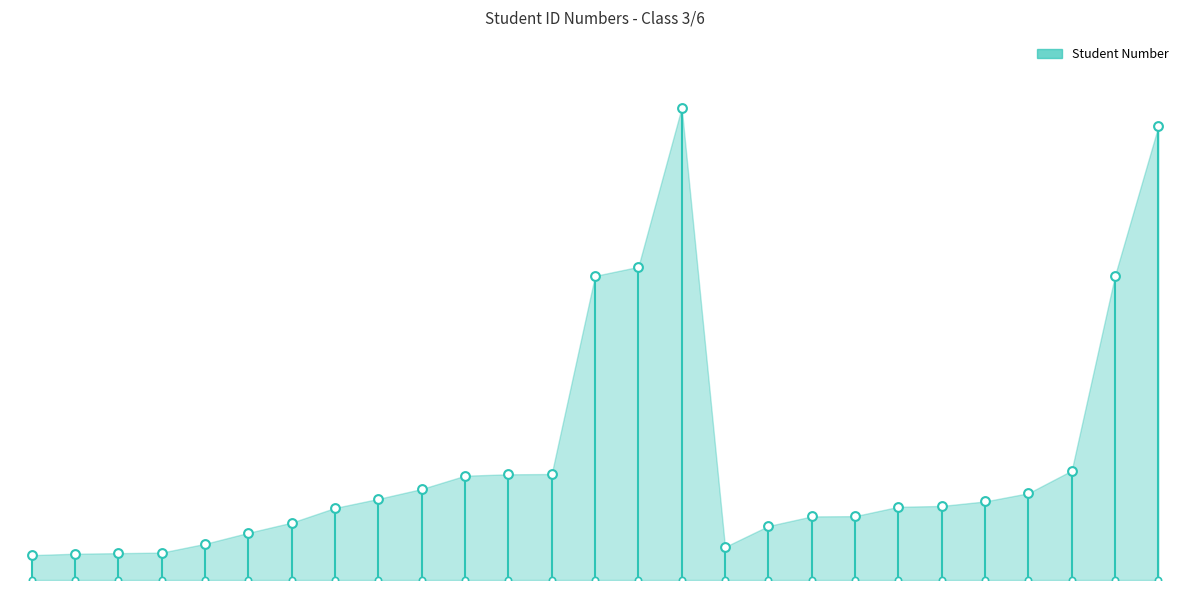

Between 27 and 16, which is larger?

16